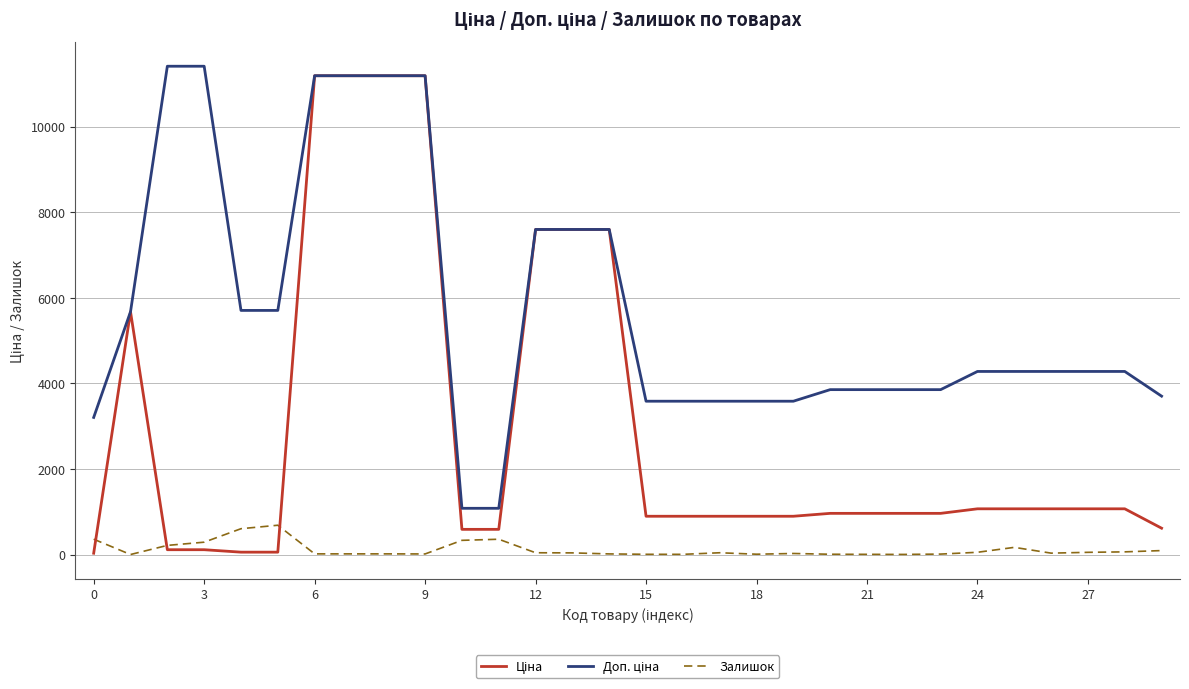

What is the greatest value displayed?

11410.0